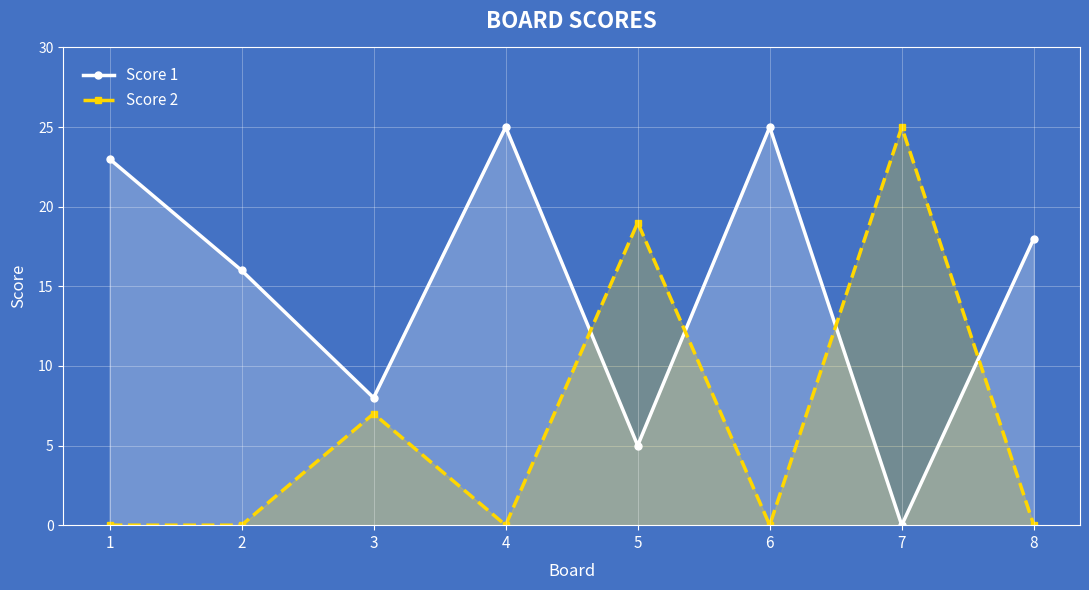

How many lines are shown in the chart?

2